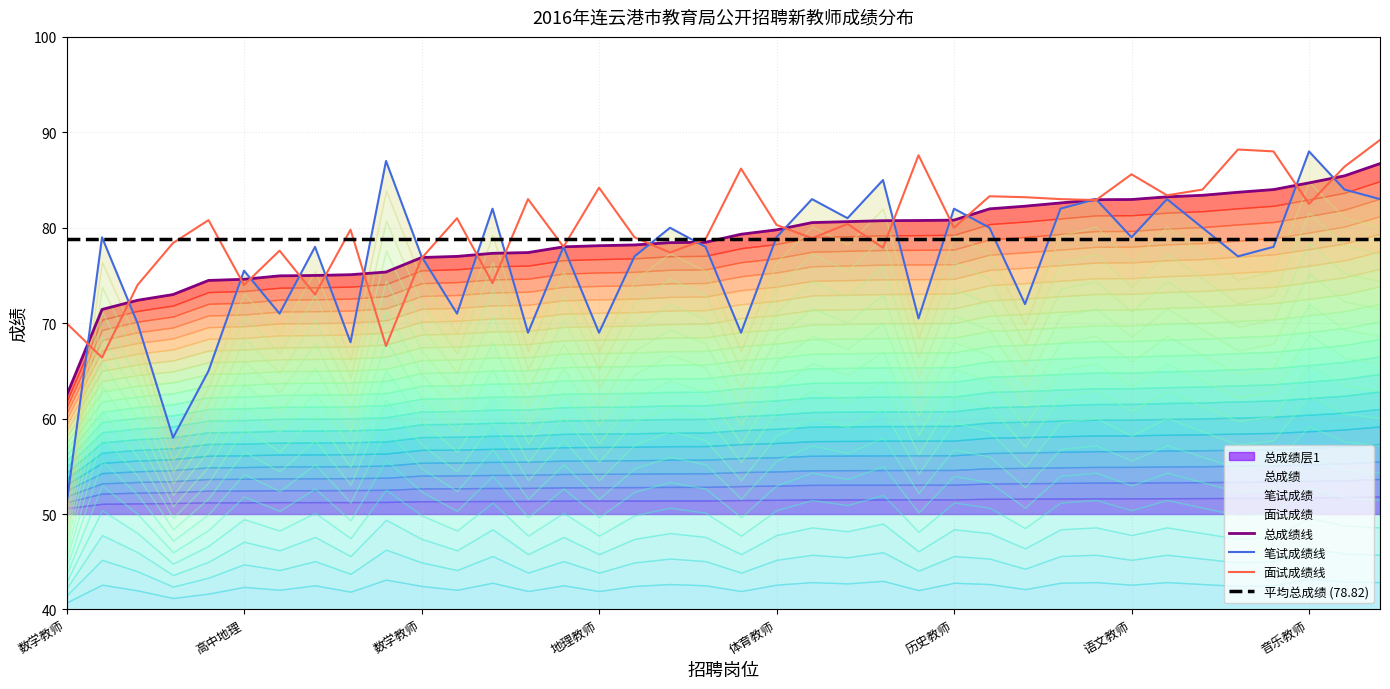

Is it true that 平均总成绩 (78.82) equals 78.8 at 24?

True